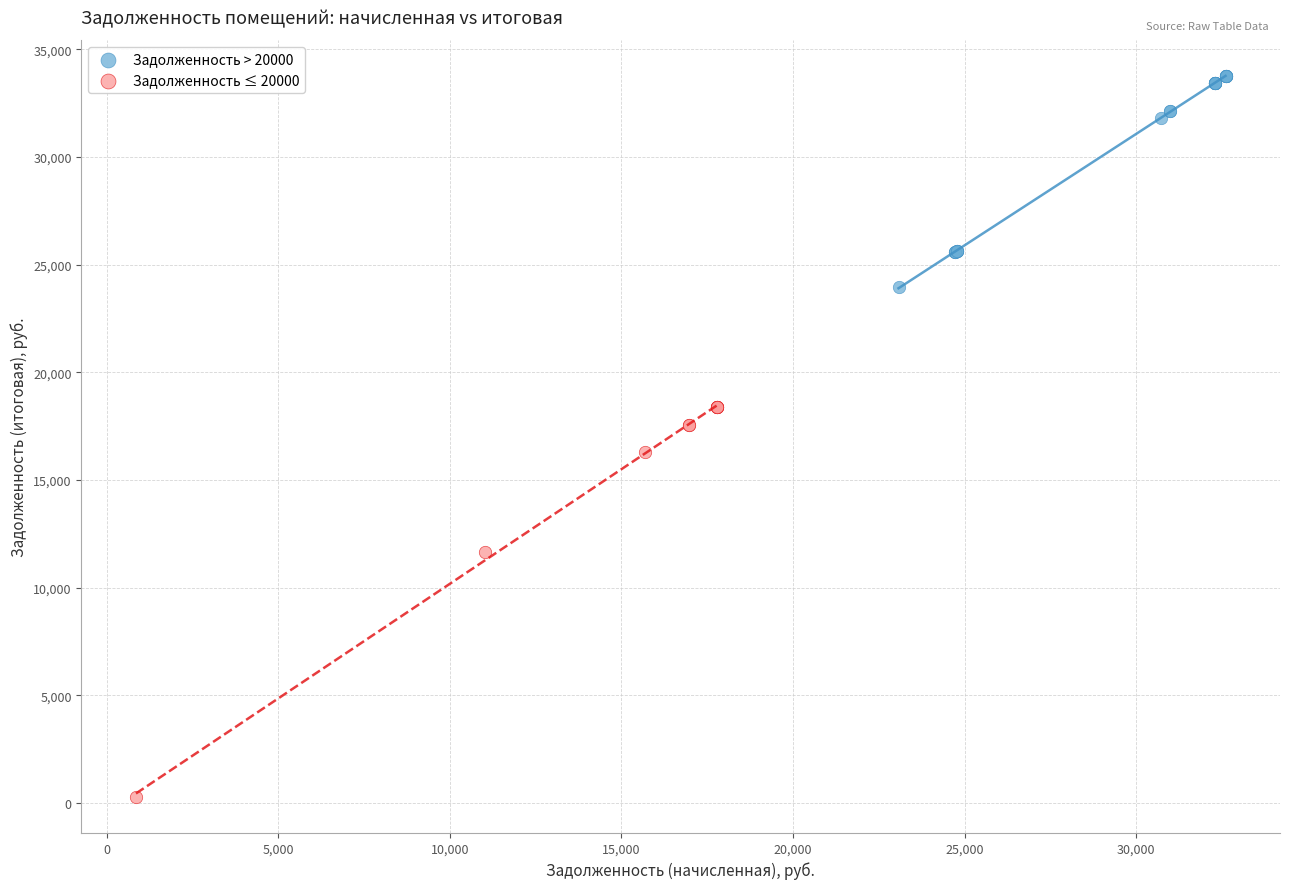

Which series has the largest Y range (max minus min)?

Задолженность ≤ 20000